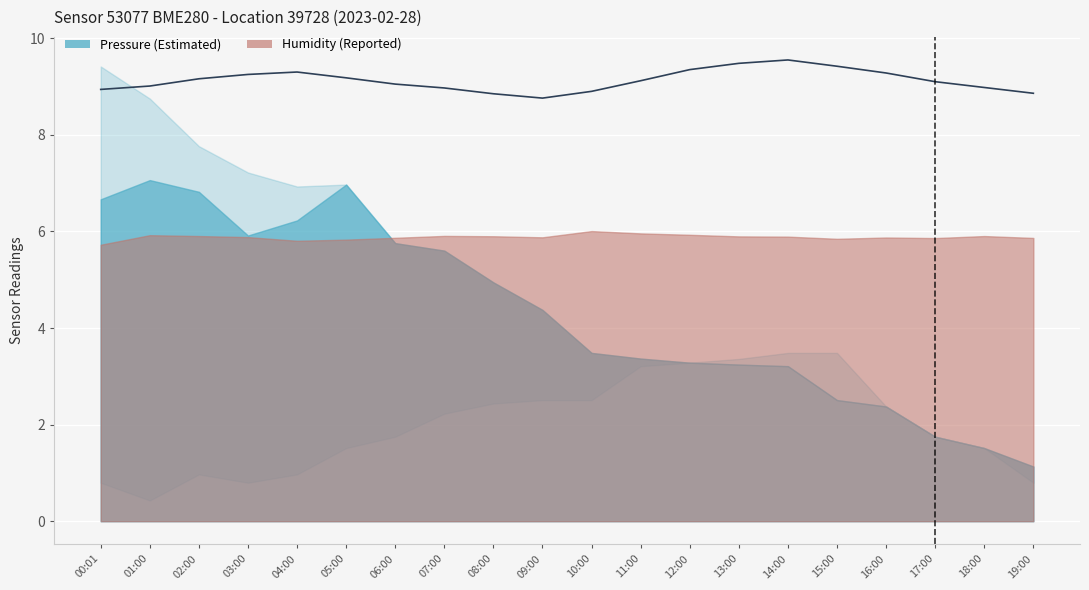

Rank the categories by value from highest to lowest.

14:00, 13:00, 15:00, 12:00, 04:00, 16:00, 03:00, 05:00, 02:00, 11:00, 17:00, 06:00, 01:00, 18:00, 07:00, 00:01, 10:00, 19:00, 08:00, 09:00